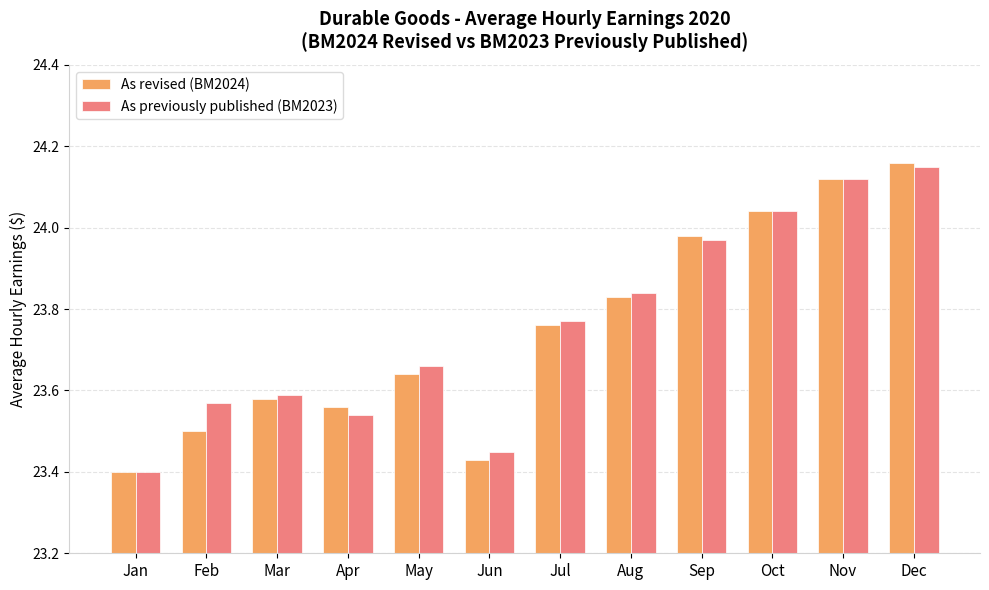

Which series has the largest range (max minus min)?

As revised (BM2024)